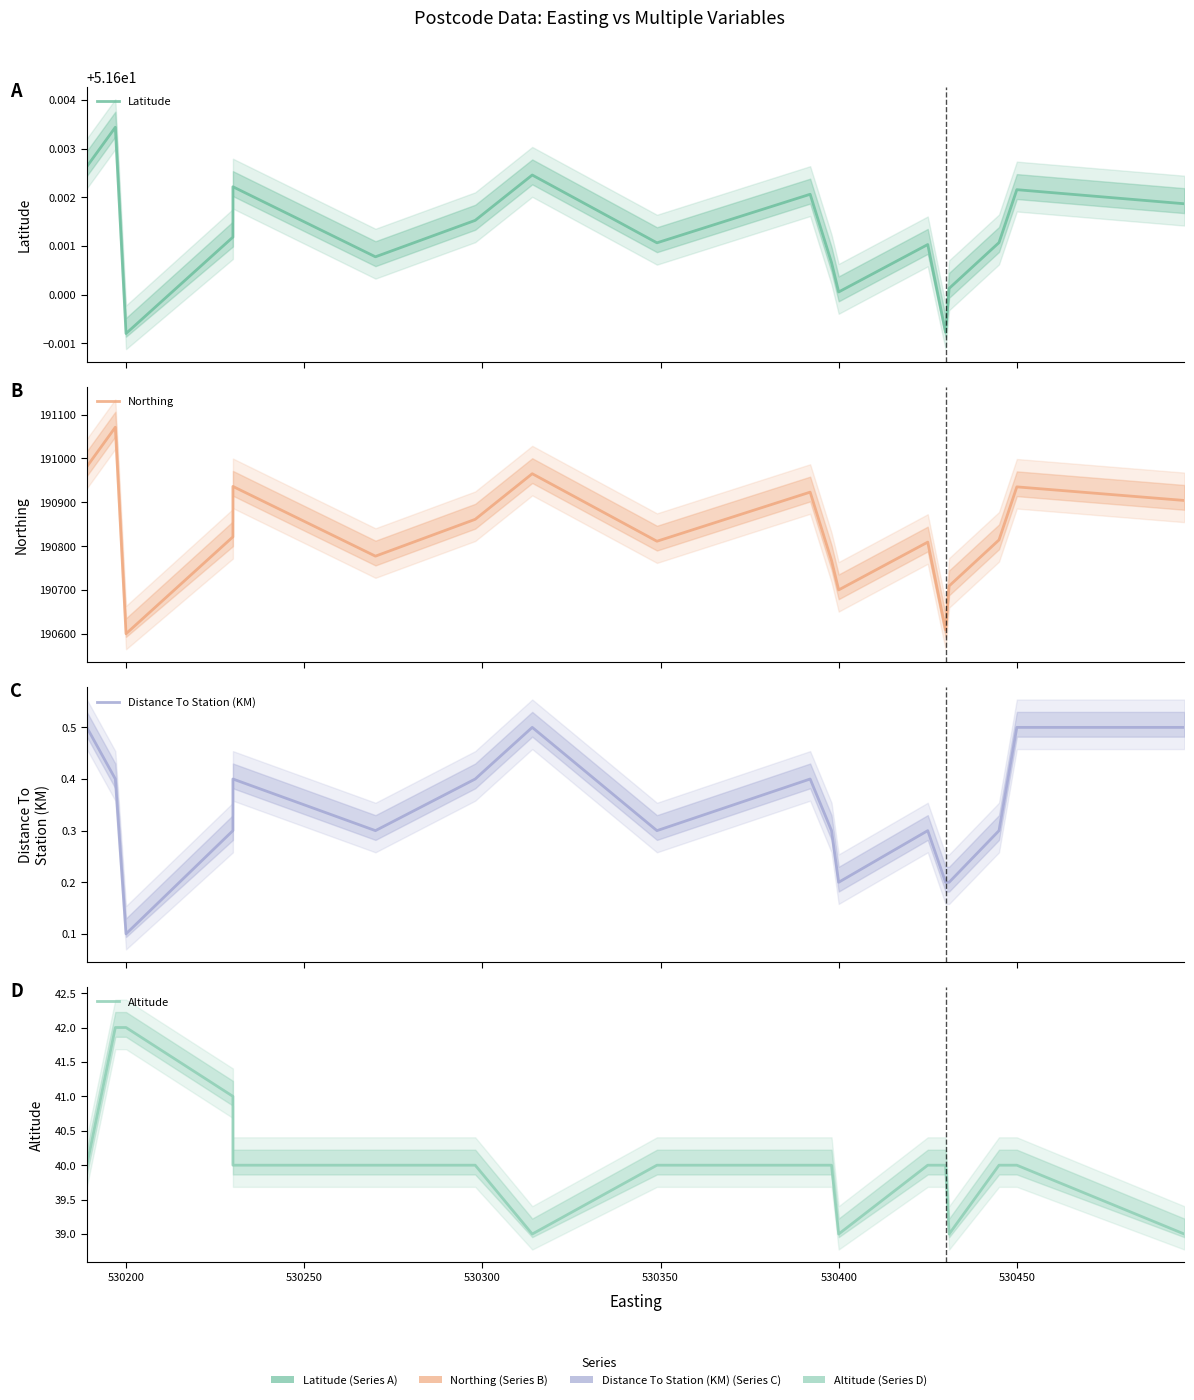

Reading left to right, transcribe all the data shown in this chart.

Latitude: 51.6	51.6	51.6	51.6	51.6	51.6	51.6	51.6	51.6	51.6	51.6	51.6	51.6	51.6	51.6	51.6	51.6	51.6	51.6	51.6
Northing: 190981.0	191071.0	190600.0	190821.0	190936.0	190777.0	190861.0	190965.0	190811.0	190923.0	190923.0	190767.0	190700.0	190809.0	190609.0	190709.0	190814.0	190935.0	190935.0	190904.0
Distance To Station (KM): 0.5	0.4	0.1	0.3	0.4	0.3	0.4	0.5	0.3	0.4	0.4	0.3	0.2	0.3	0.2	0.2	0.3	0.5	0.5	0.5
Altitude: 40.0	42.0	42.0	41.0	40.0	40.0	40.0	39.0	40.0	40.0	40.0	40.0	39.0	40.0	40.0	39.0	40.0	40.0	40.0	39.0